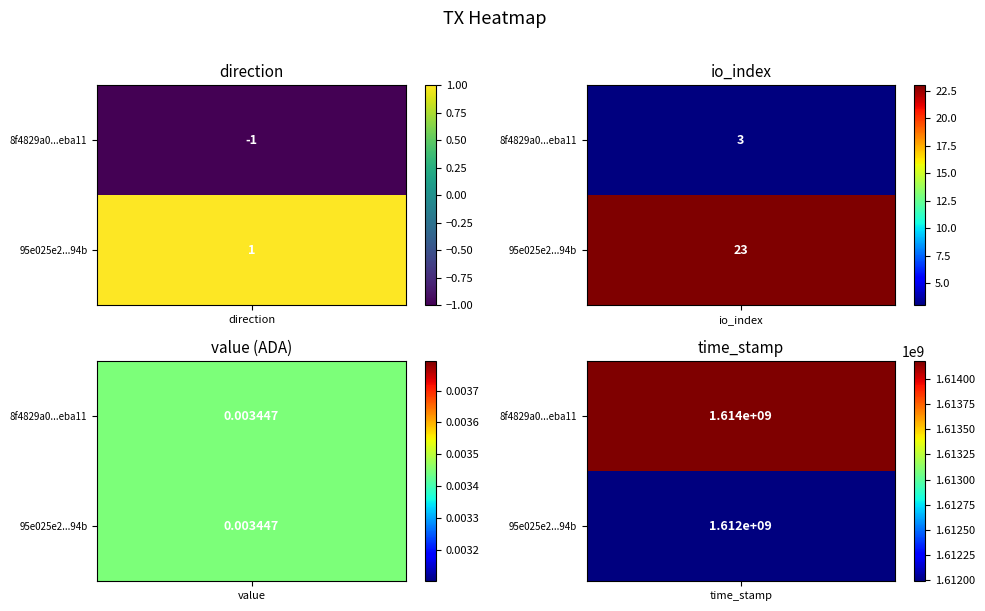

What value does the 8f4829a0601dbacdd239c7376c2711bcb3eba11 series have at io_index?

3.0